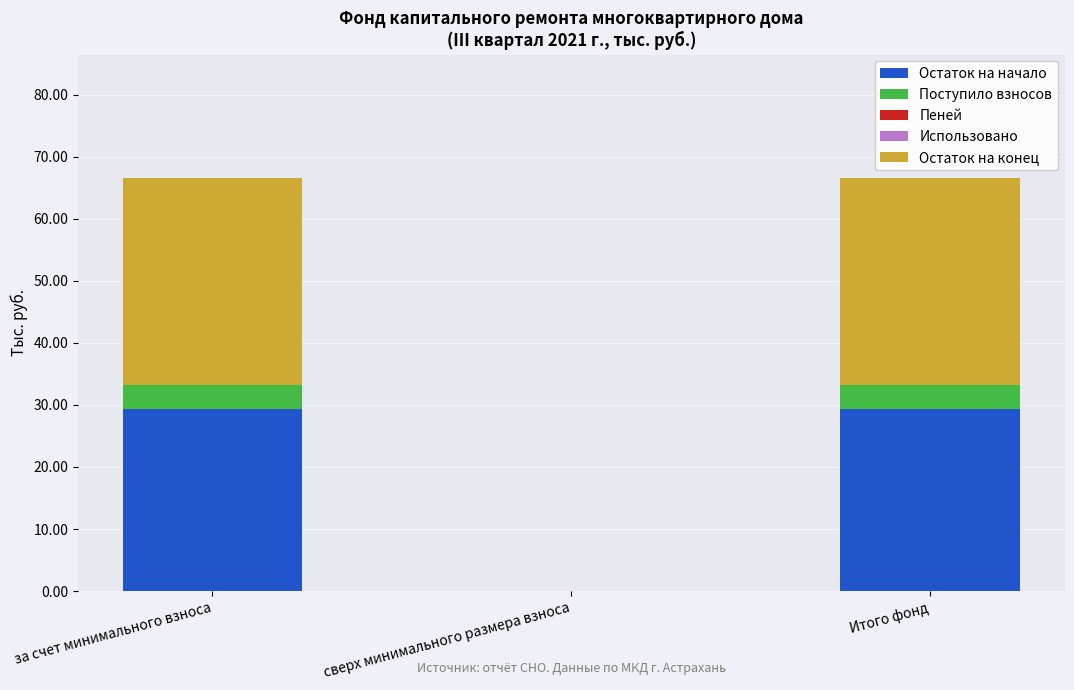

The Остаток на начало series shows 0.0 at сверх минимального размера взноса. True or false?

True